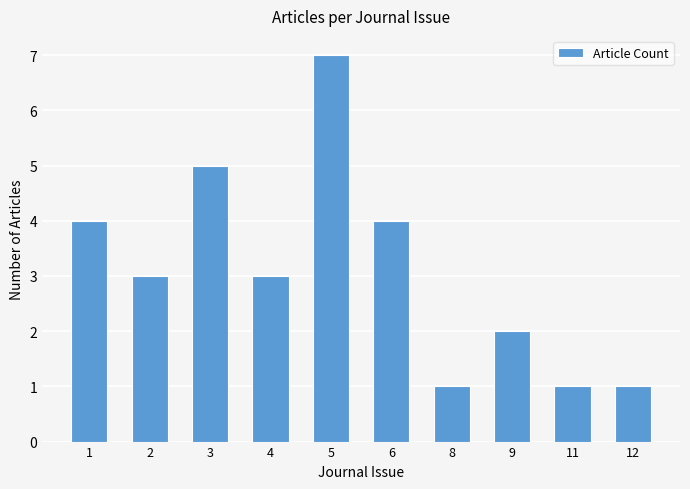

What is the difference between the maximum and second lowest values?

6